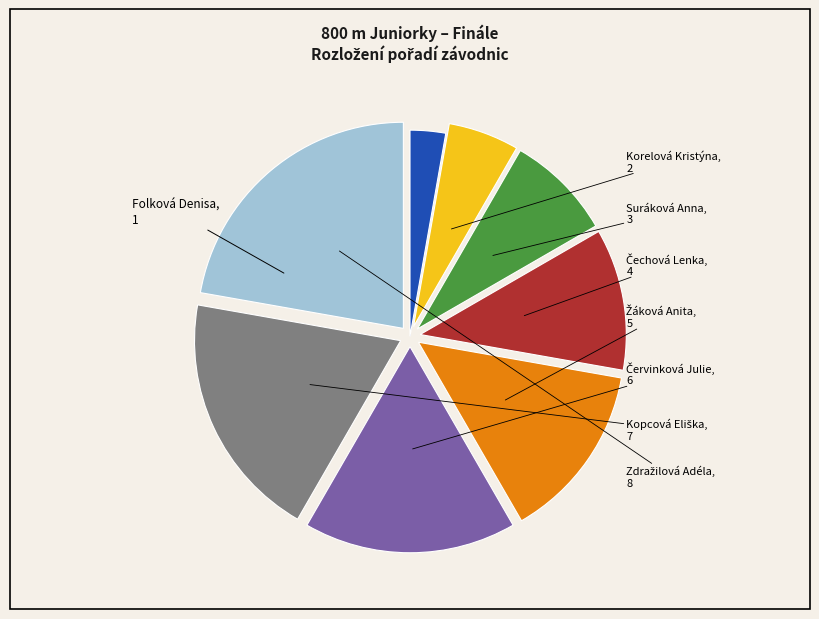

Count the number of slices in the pie.

8